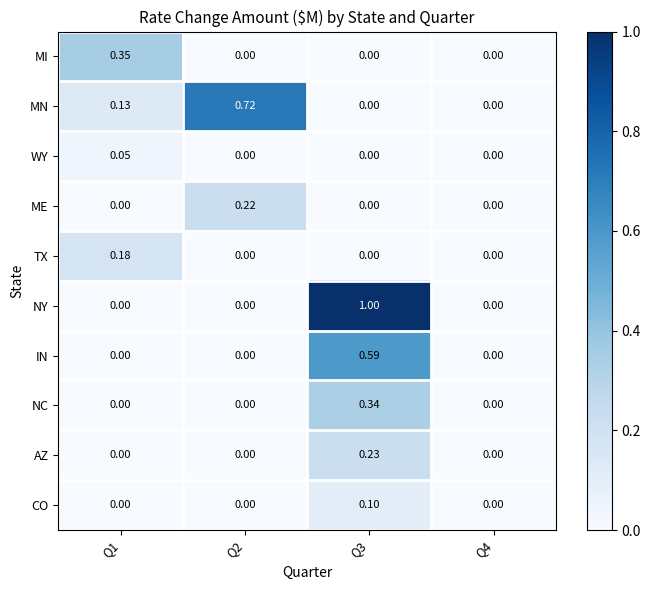

List the series in order of their peak value, highest first.

NY, MN, IN, MI, NC, AZ, ME, TX, CO, WY